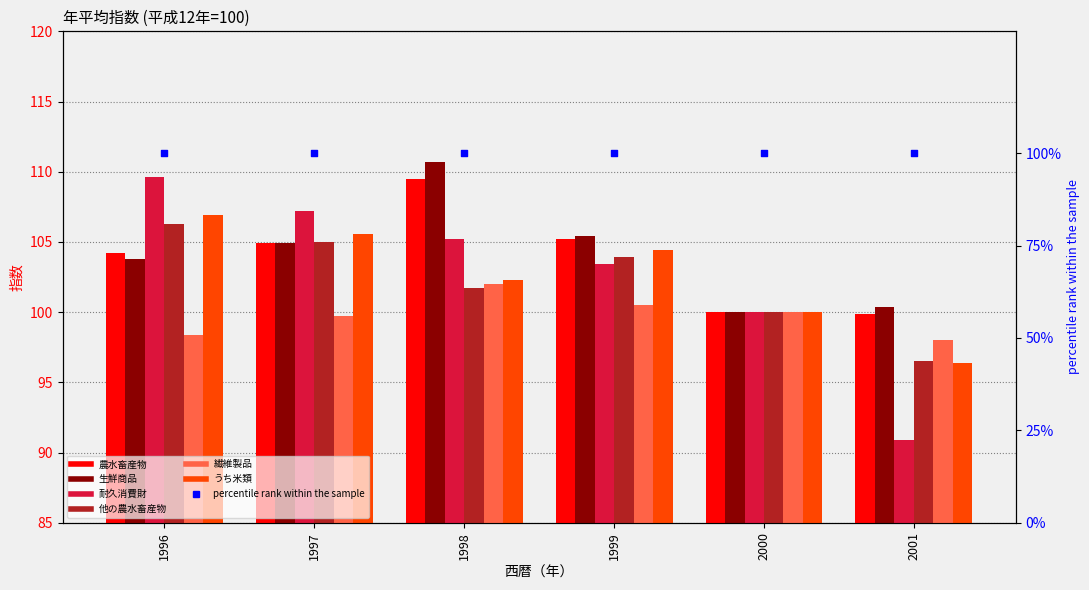

At how many categories does at least one series exceed 94?

6